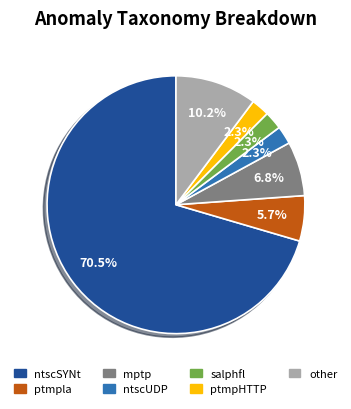

Which has a higher value, ptmpla or mptp?

mptp